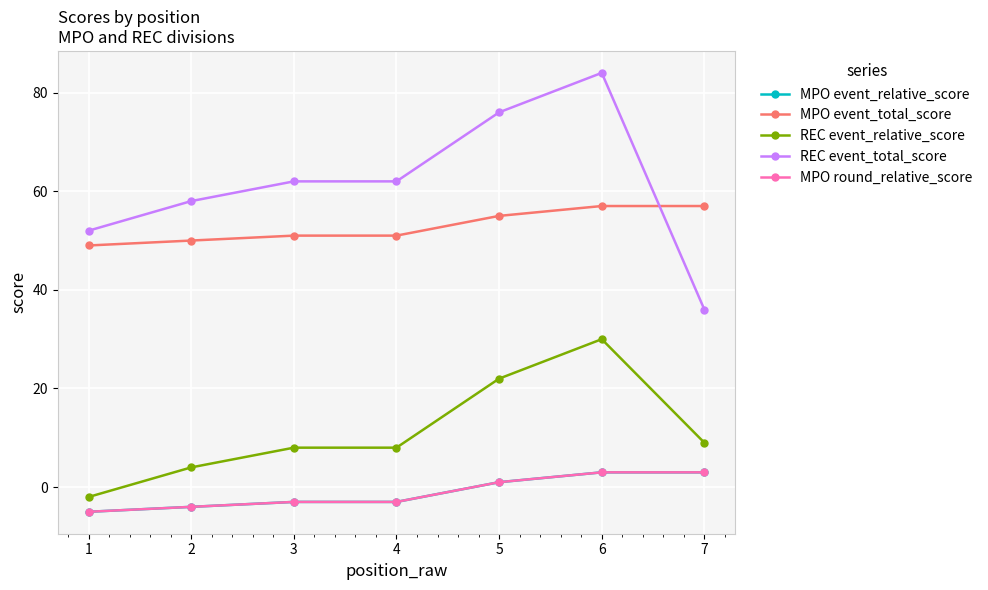

True or false: MPO event_relative_score and REC event_total_score intersect in this chart.

False